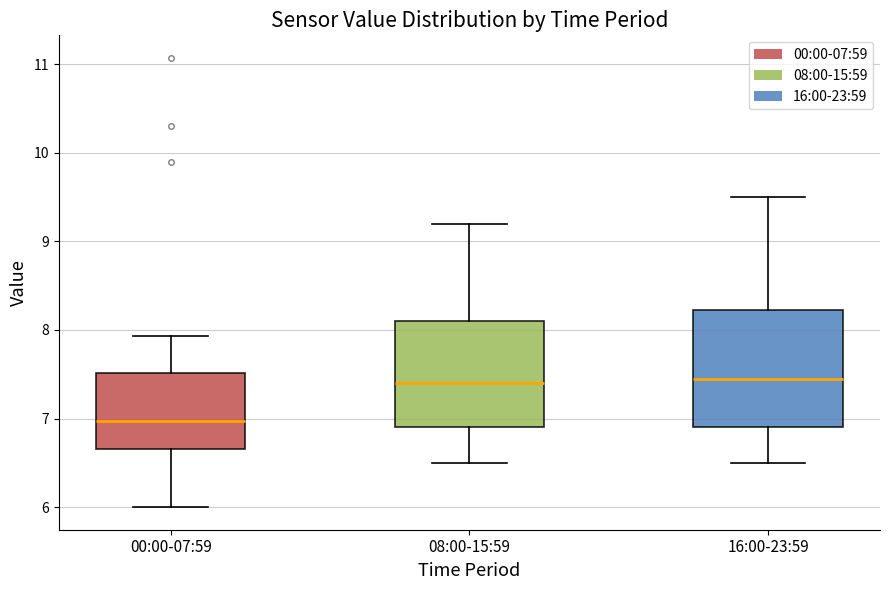

Comparing the boxes themselves (not the whiskers), which one is the tallest?

16:00-23:59